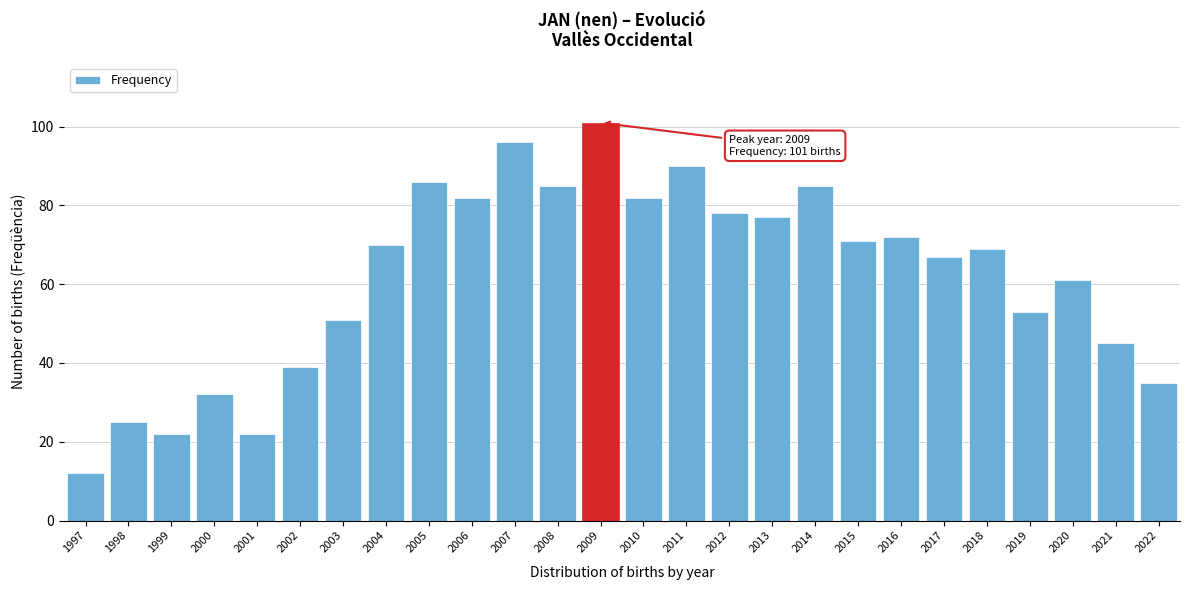

Reading left to right, list all the values displayed in this chart.

1997=12	1998=25	1999=22	2000=32	2001=22	2002=39	2003=51	2004=70	2005=86	2006=82	2007=96	2008=85	2009=101	2010=82	2011=90	2012=78	2013=77	2014=85	2015=71	2016=72	2017=67	2018=69	2019=53	2020=61	2021=45	2022=35